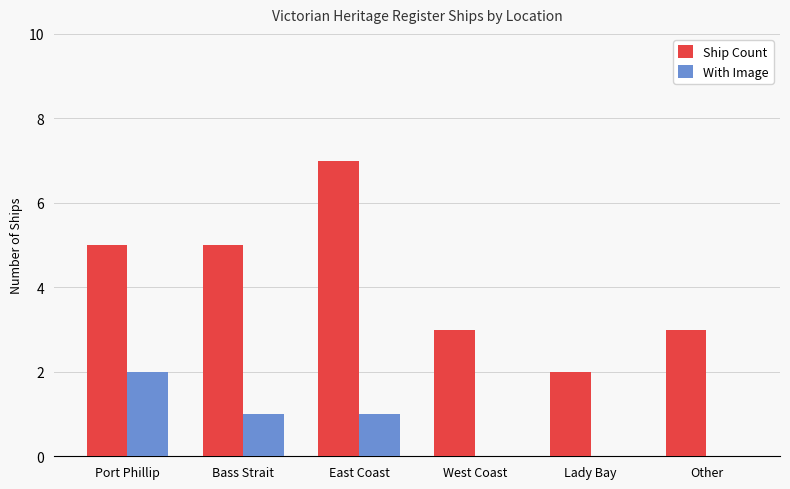

What is the maximum value for Ship Count?

7